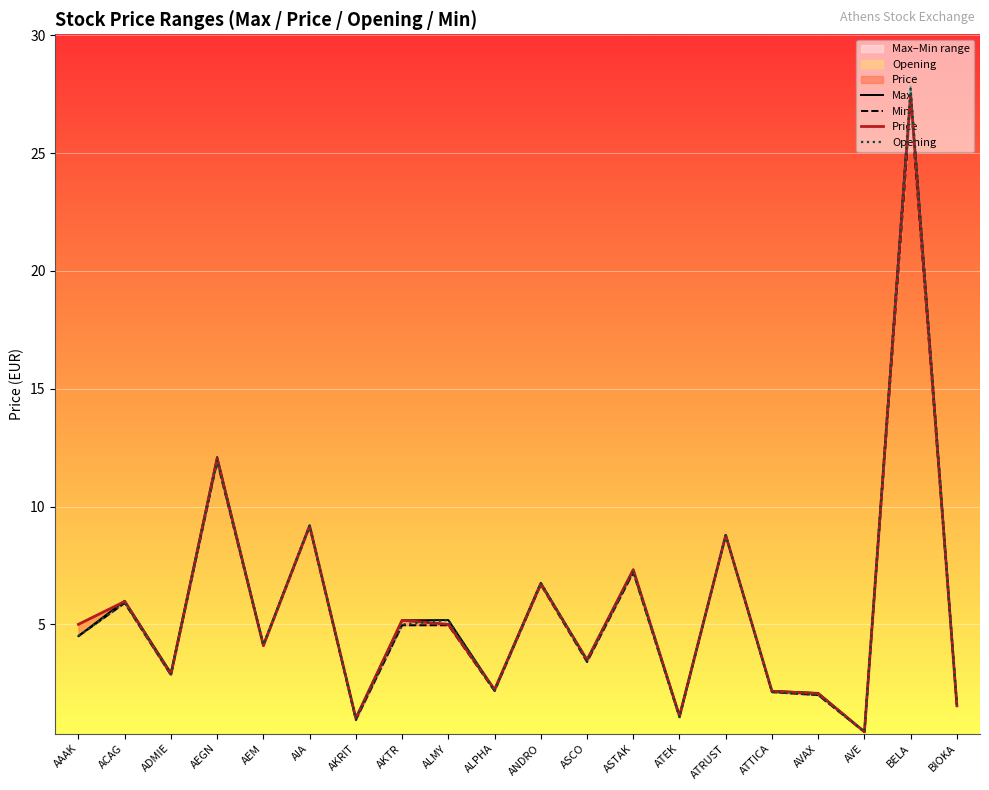

How many interior local peaks does the Max series have?

8